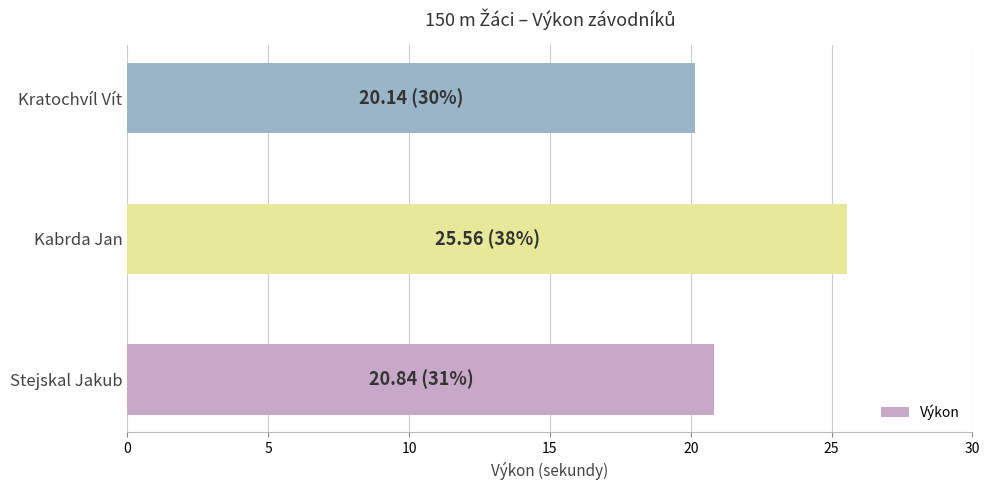

Read the value at Kratochvíl Vít.

20.1